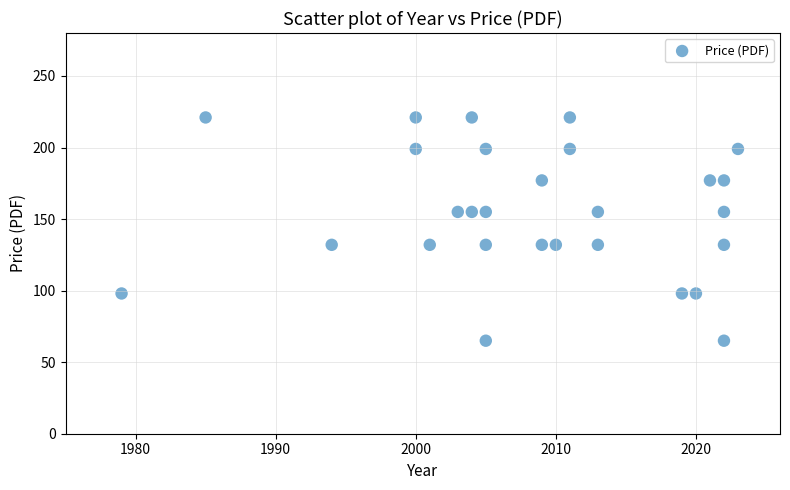

What is the range of Y values (max minus min)?

156